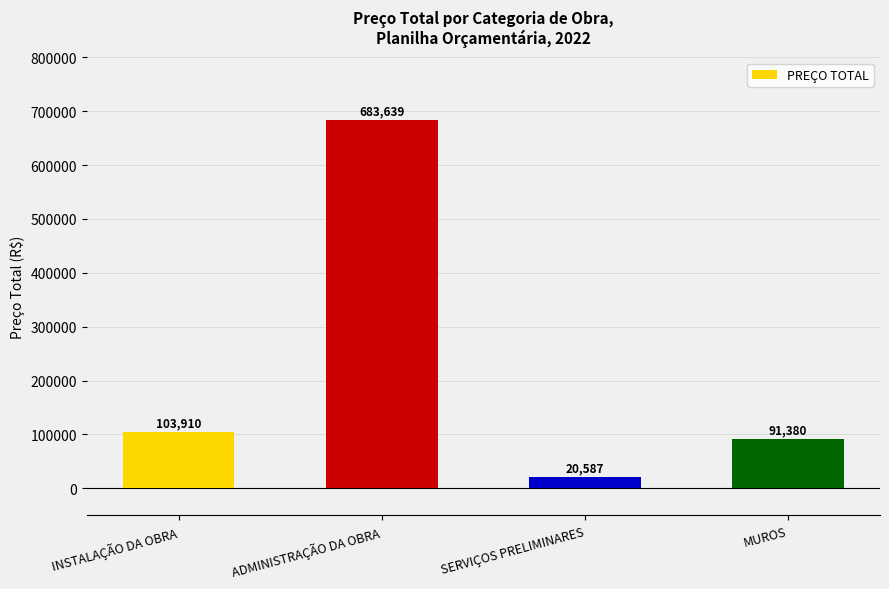

Rank the categories by value from lowest to highest.

SERVIÇOS PRELIMINARES, MUROS, INSTALAÇÃO DA OBRA, ADMINISTRAÇÃO DA OBRA